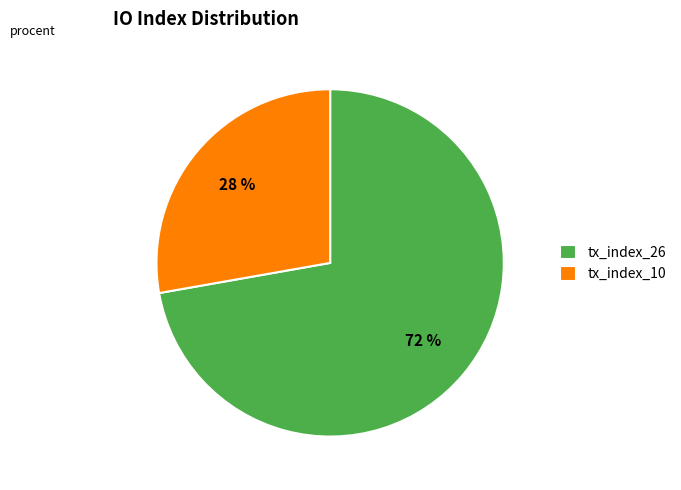

Combined, do tx_index_10 and tx_index_26 account for over 50%?

Yes